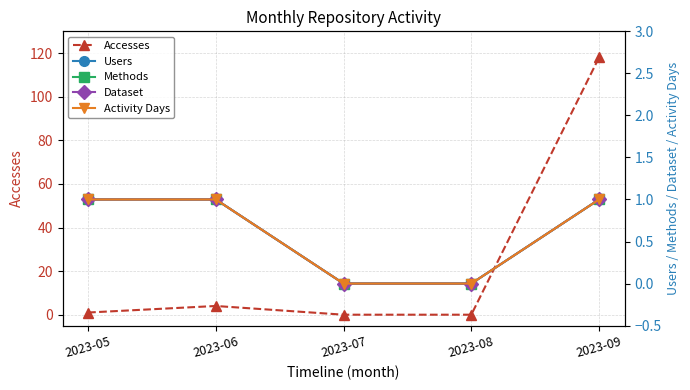

Is the value of Accesses at 2023-09 greater than the value of Users at 2023-08?

Yes